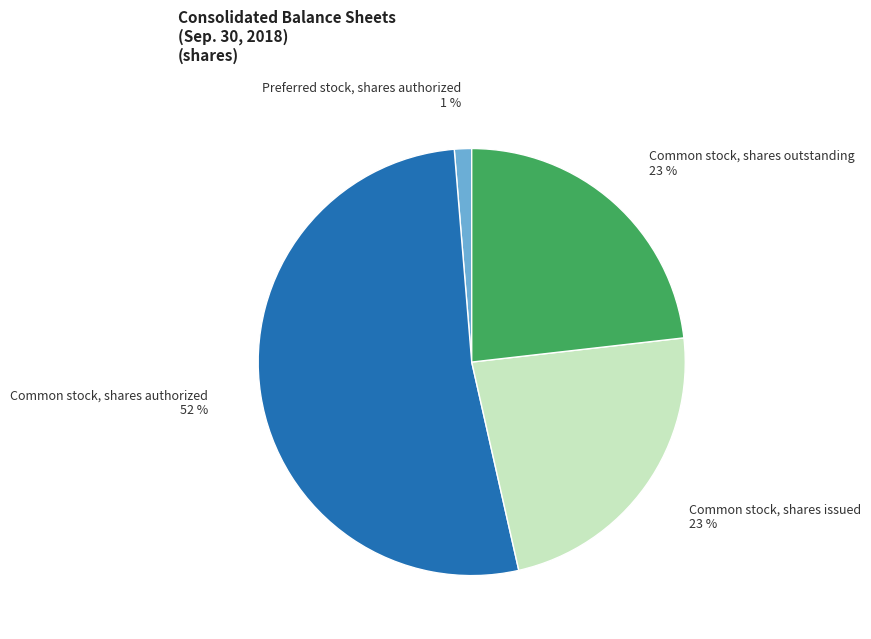

Is it true that Common stock, shares outstanding is 30% of the pie?

False